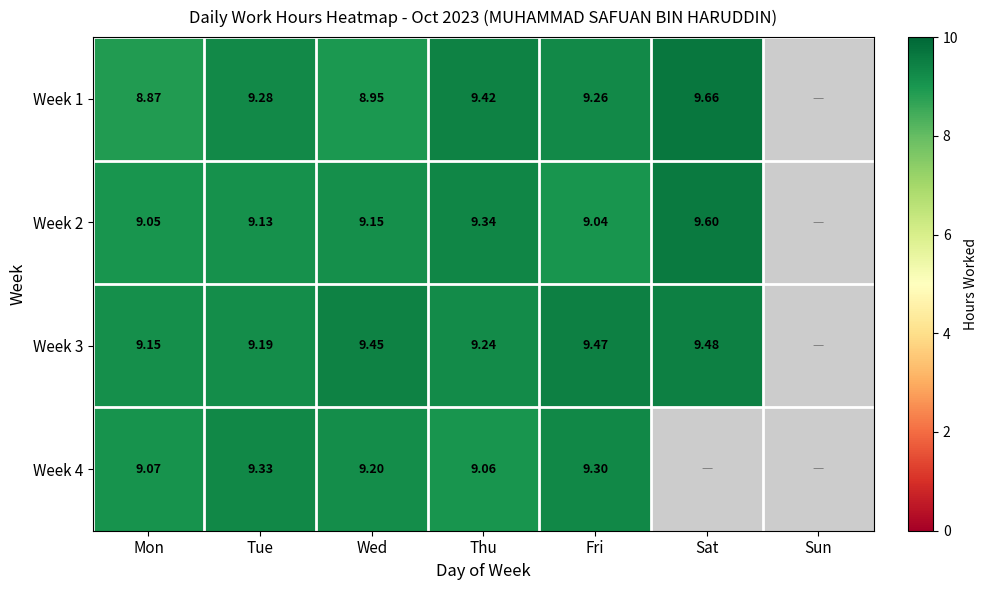

At which category is the sum across all series the highest?

Fri